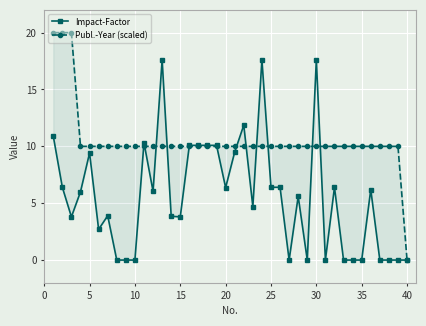

What are all the series names shown in the legend?

Impact-Factor, Publ.-Year (scaled)